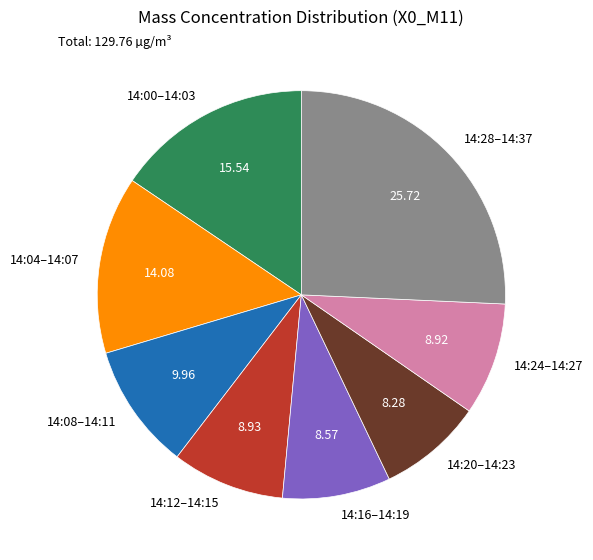

How many slices are in this pie chart?

8